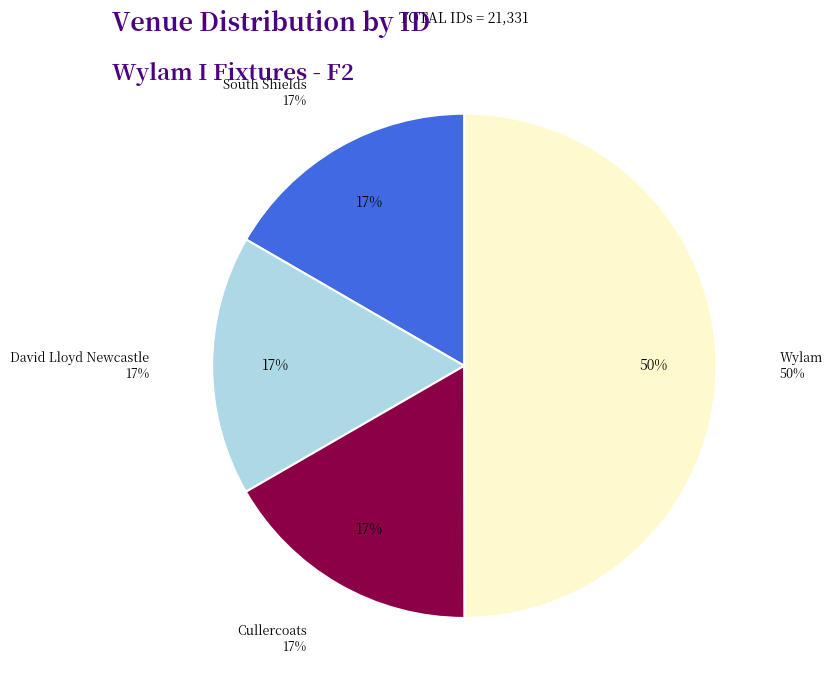

How many slices are in this pie chart?

4